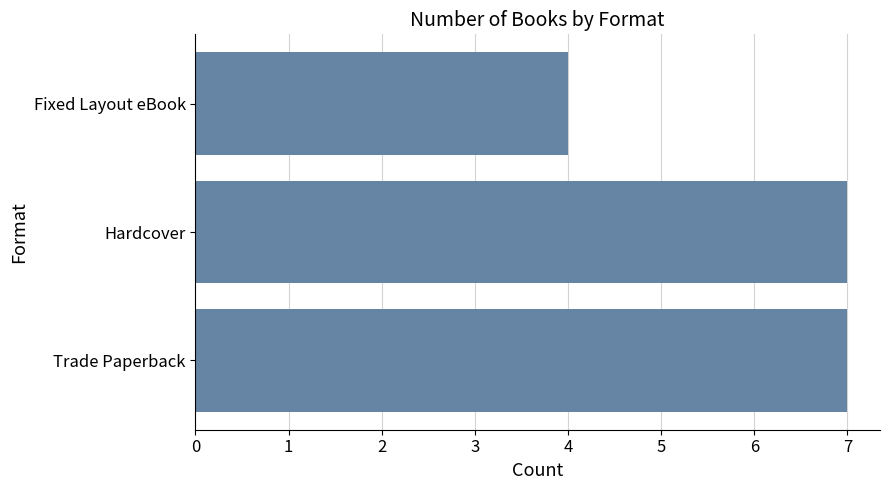

Reading top to bottom, what are all the values shown in this chart?

Fixed Layout eBook=4	Hardcover=7	Trade Paperback=7